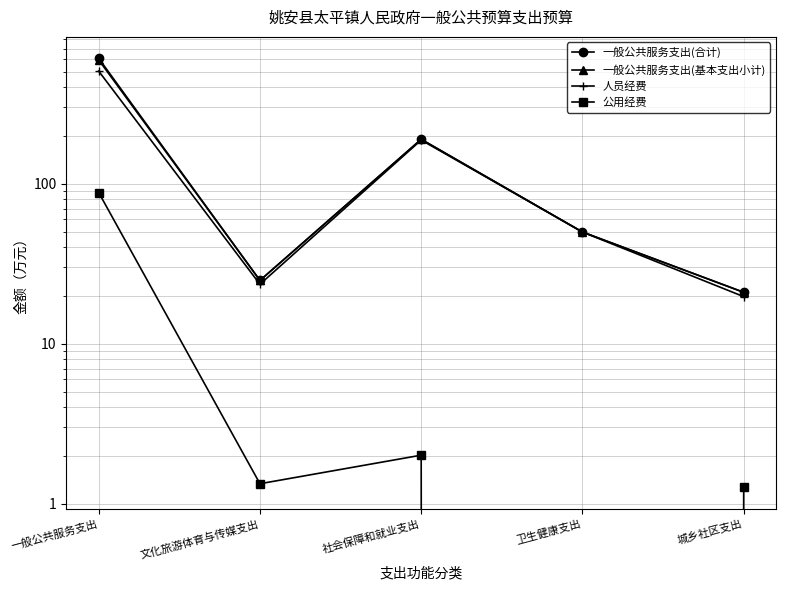

At which category is the sum across all series the highest?

一般公共服务支出